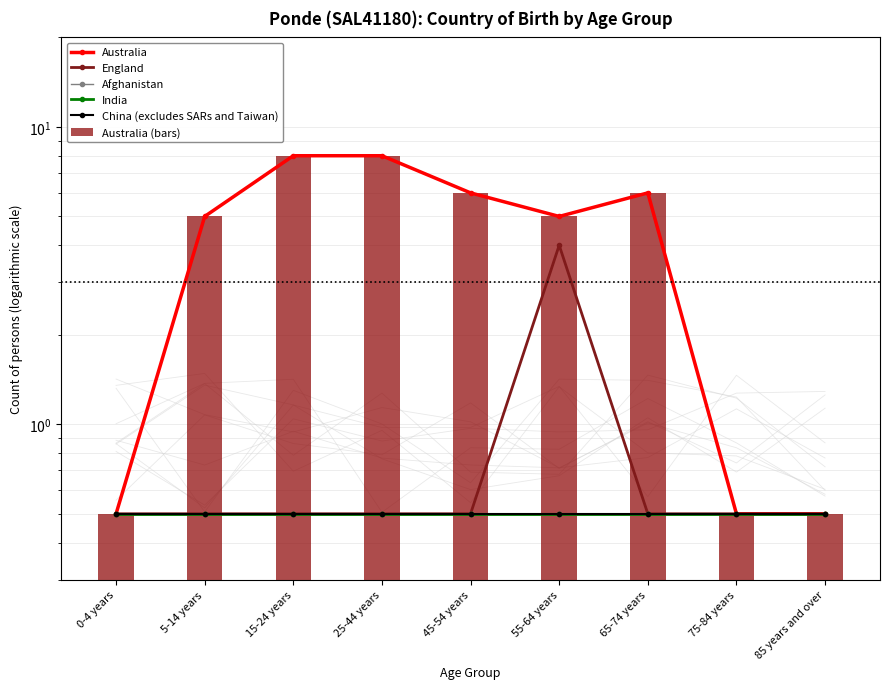

Where does the Australia (bars) series first go above 5?

15-24 years